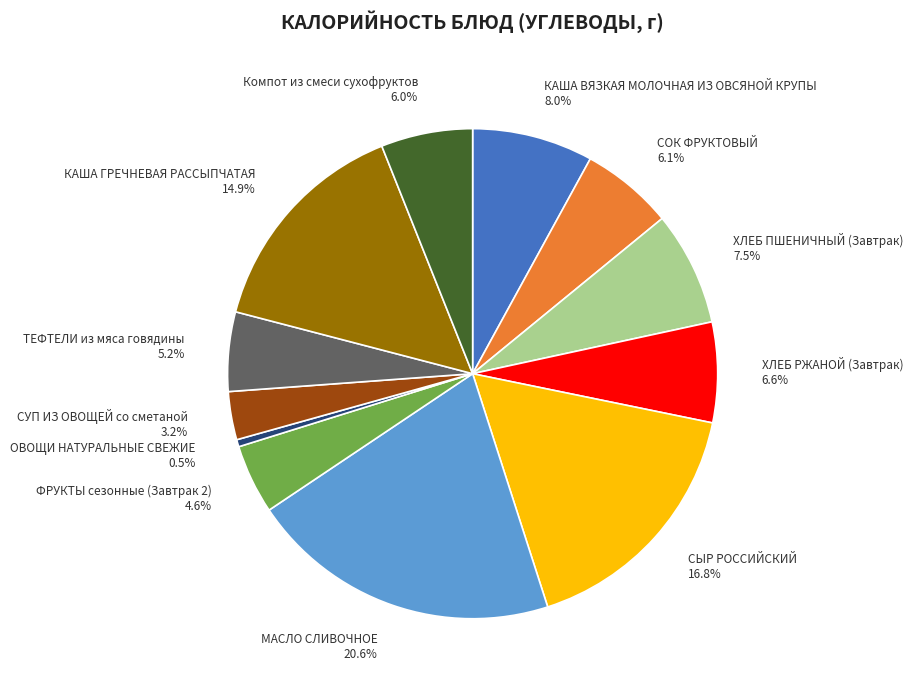

What percentage is the КАША ВЯЗКАЯ МОЛОЧНАЯ ИЗ ОВСЯНОЙ КРУПЫ slice, to the nearest percent?

8%